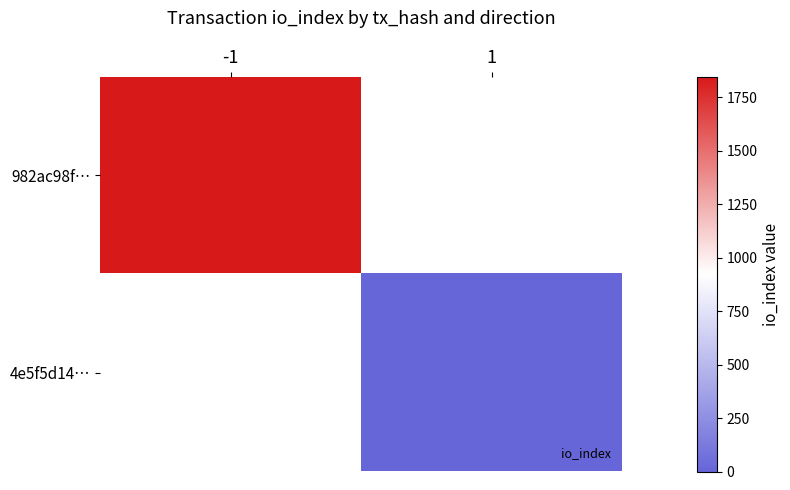

The 982ac98f… series shows 1846.0 at -1. True or false?

True